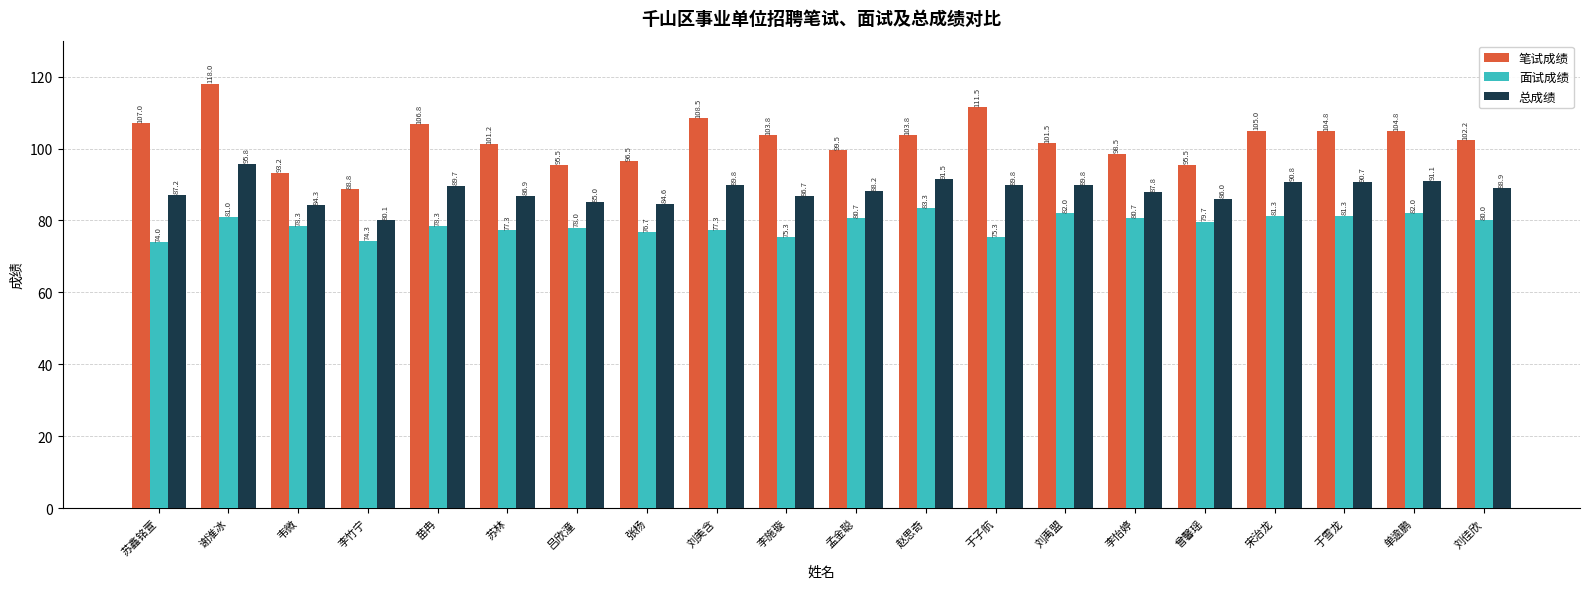

Which series has the widest spread of values?

笔试成绩